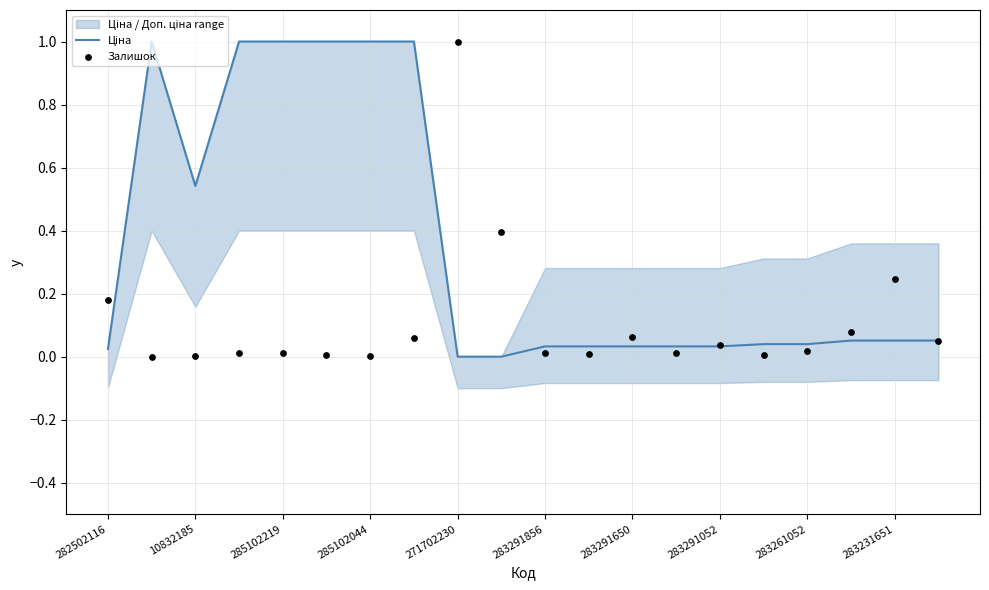

What are all the series names shown in the legend?

Ціна, Залишок